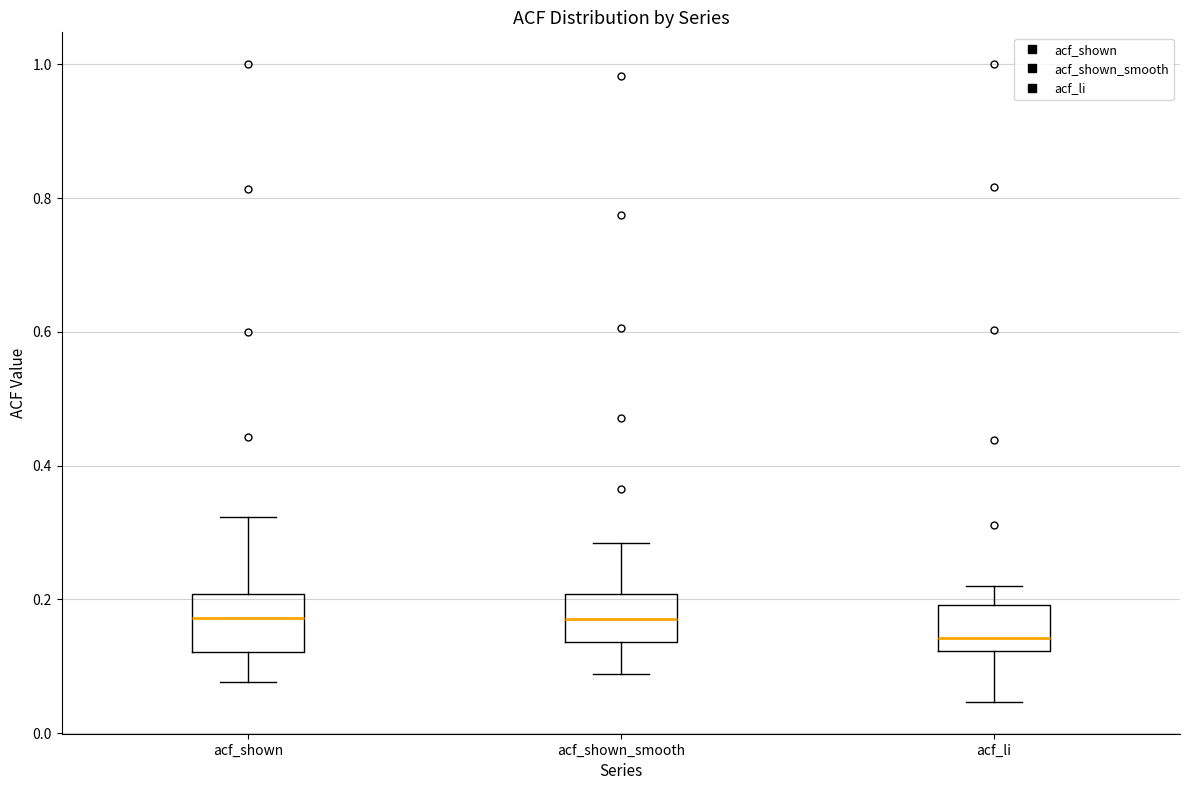

Reading left to right, read every box against the y-axis: the position of its median line, the range the box covers, and the ends of its whiskers. The values are not printed on the chart, so give them approximately, as read against the axis.

acf_shown: median 0.18, box 0.12 to 0.20, whiskers 0.08 to 0.32
acf_shown_smooth: median 0.18, box 0.14 to 0.20, whiskers 0.08 to 0.28
acf_li: median 0.14, box 0.12 to 0.20, whiskers 0.04 to 0.22